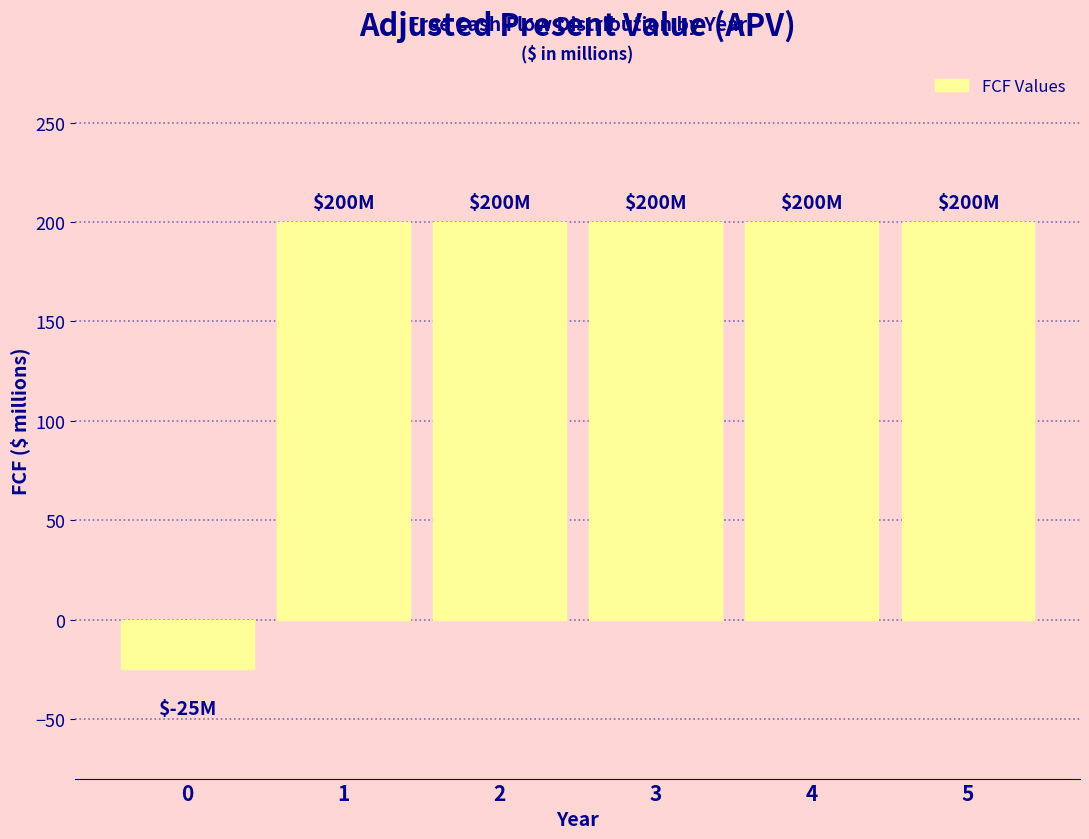

Reading left to right, extract all data points from this chart.

0=-25	1=200	2=200	3=200	4=200	5=200